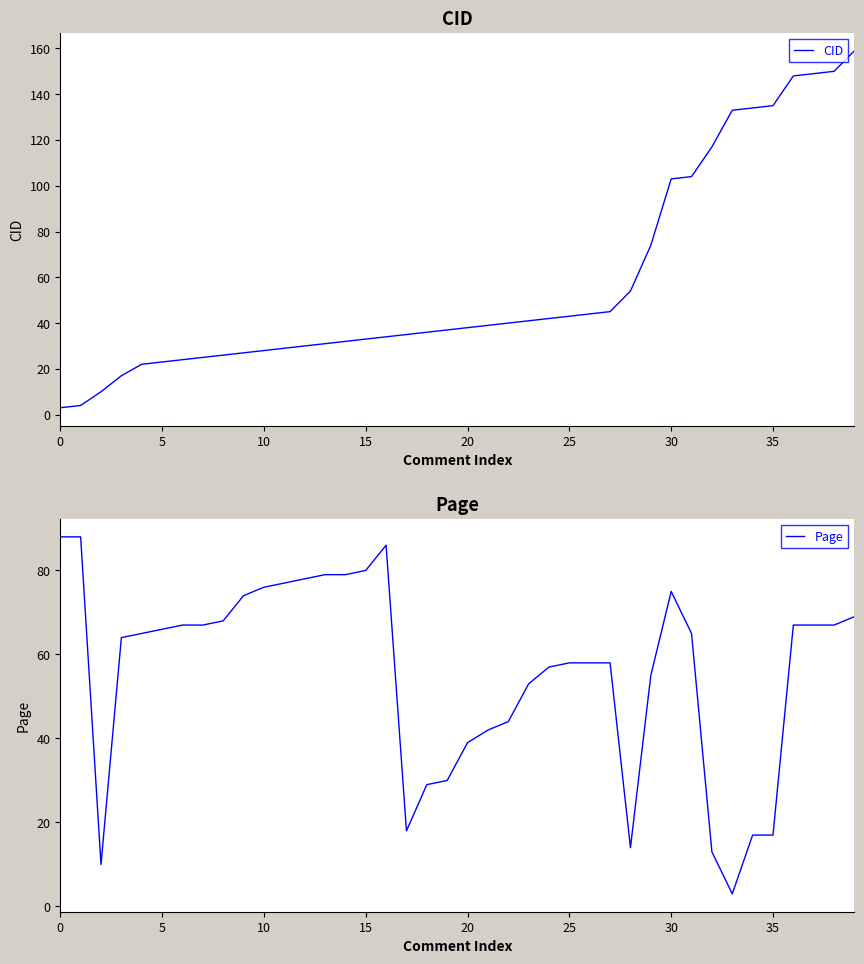

What is the label of the 21st point from the right?

19